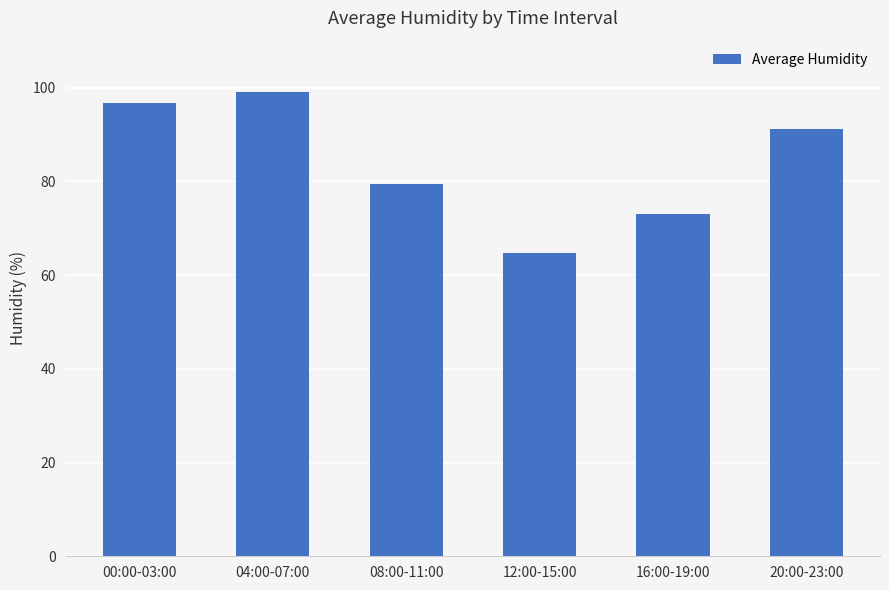

Which label corresponds to the smallest value in the chart?

12:00-15:00